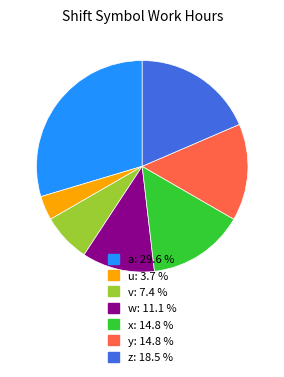

Which slice is the smallest?

u